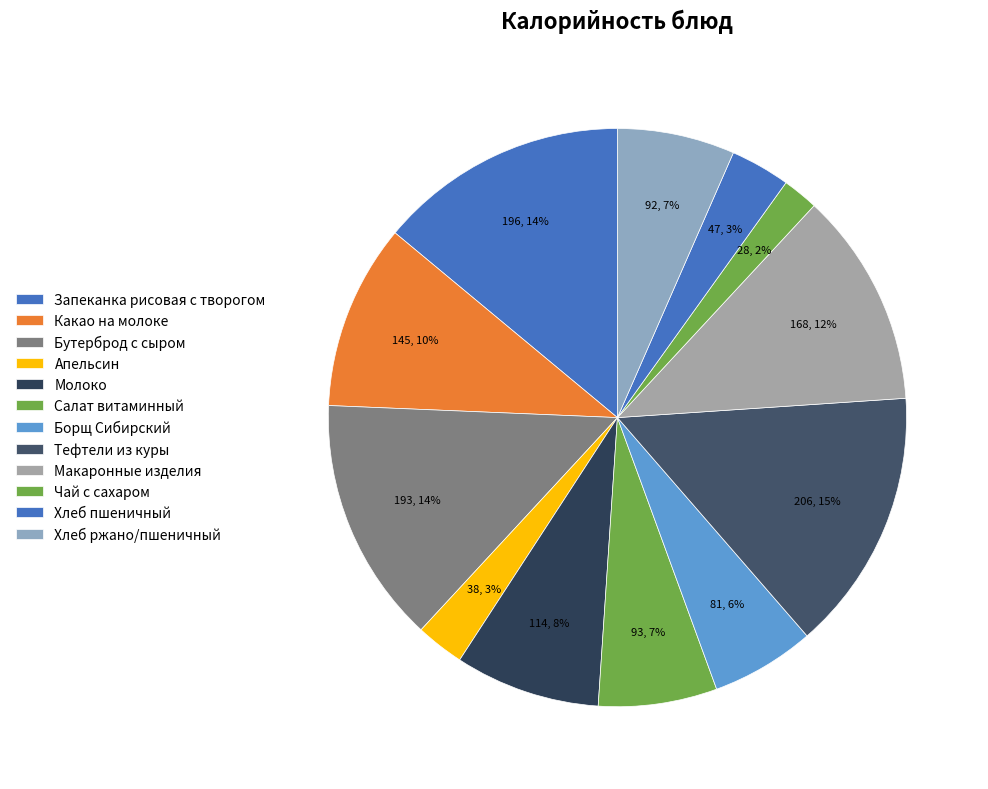

Is it true that Салат витаминный is 1% of the pie?

False